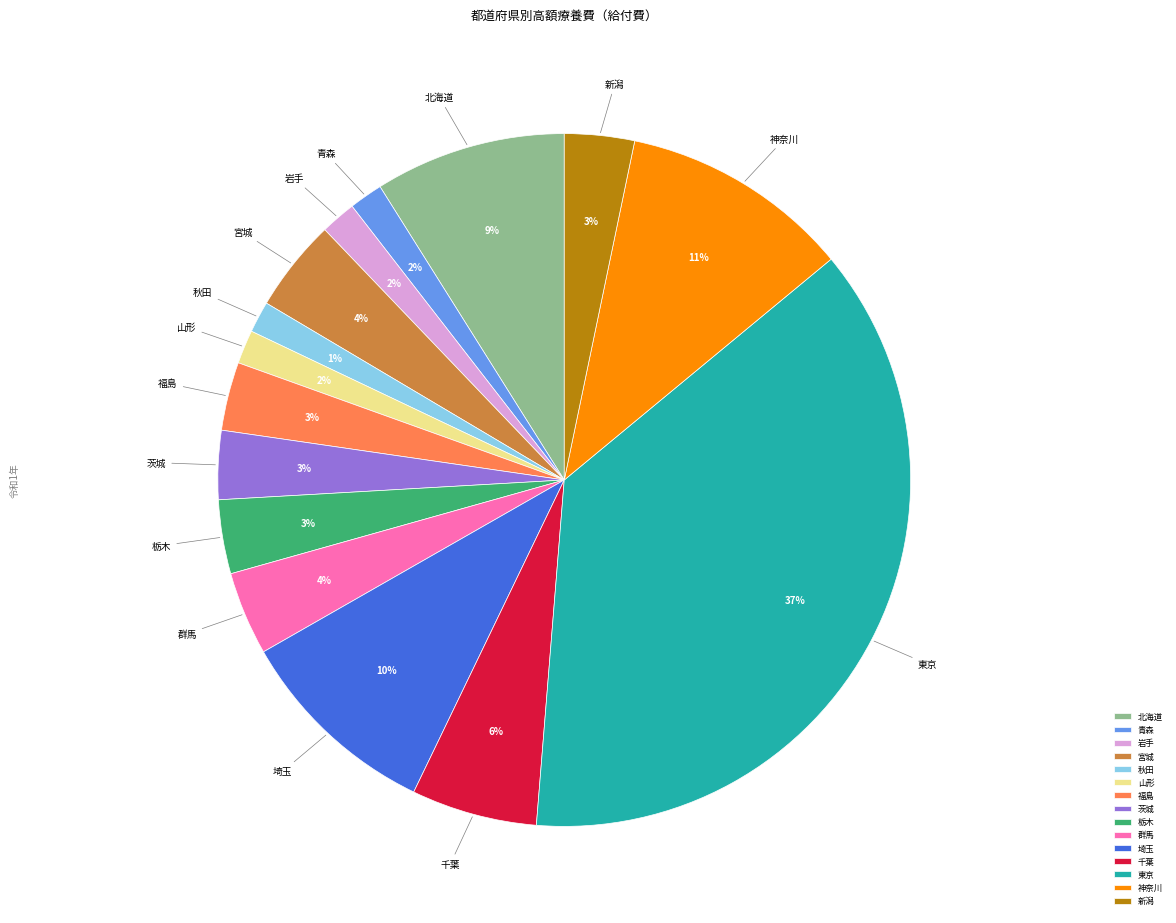

Is the sum of 東京 and 北海道 greater than half?

No